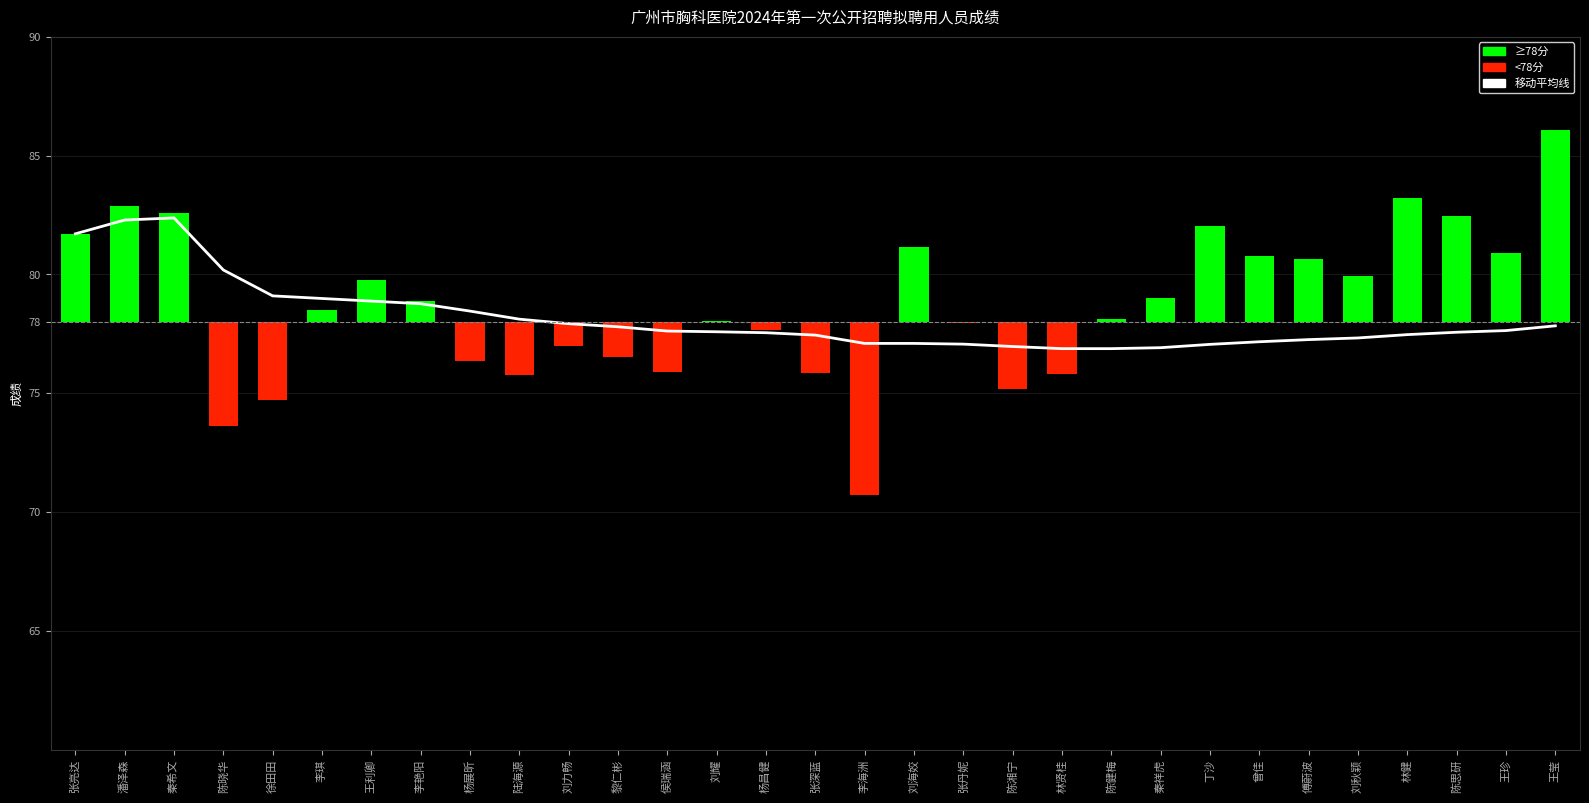

How many bars are there in each group?

2